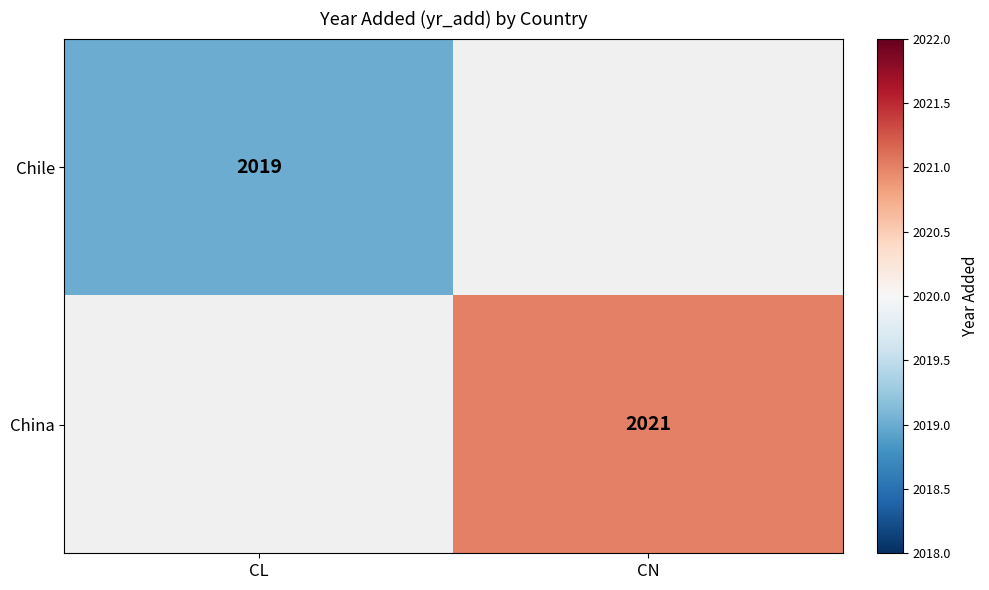

Is it true that China equals 2021 at CN?

True